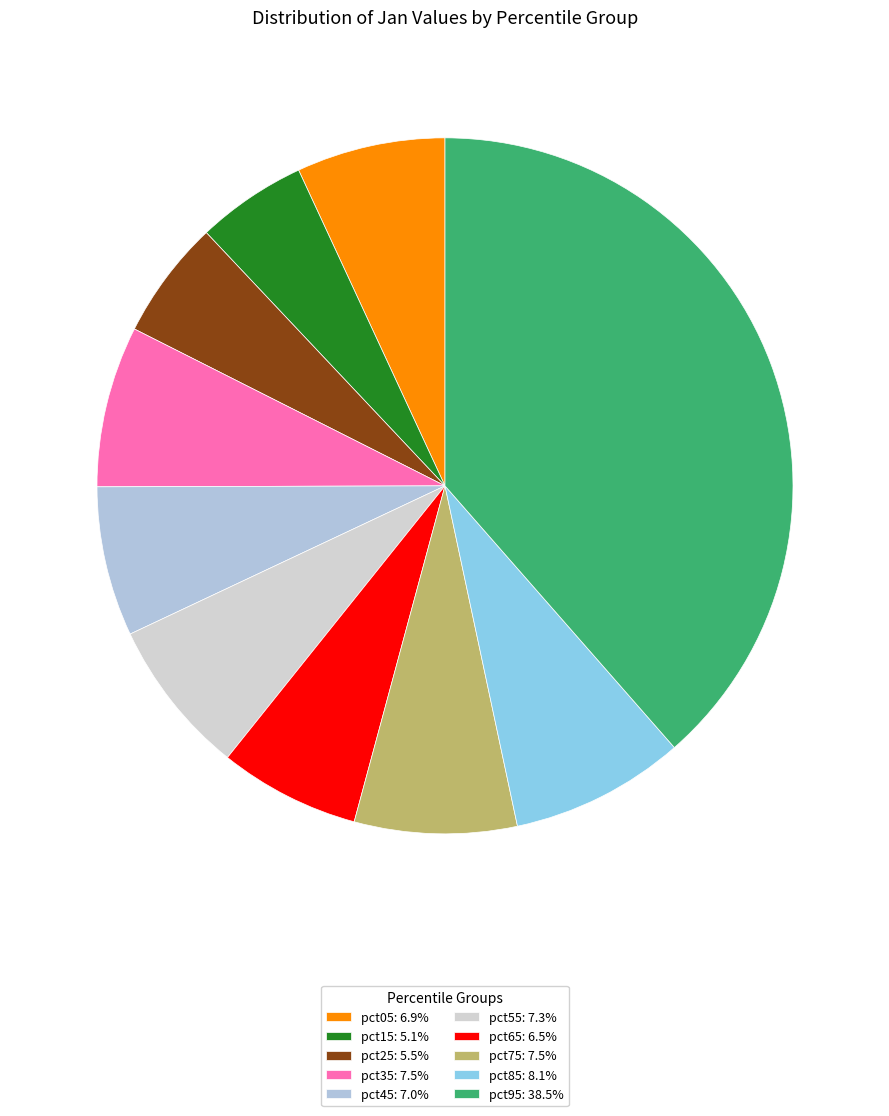

Between pct95 and pct05, which is larger?

pct95